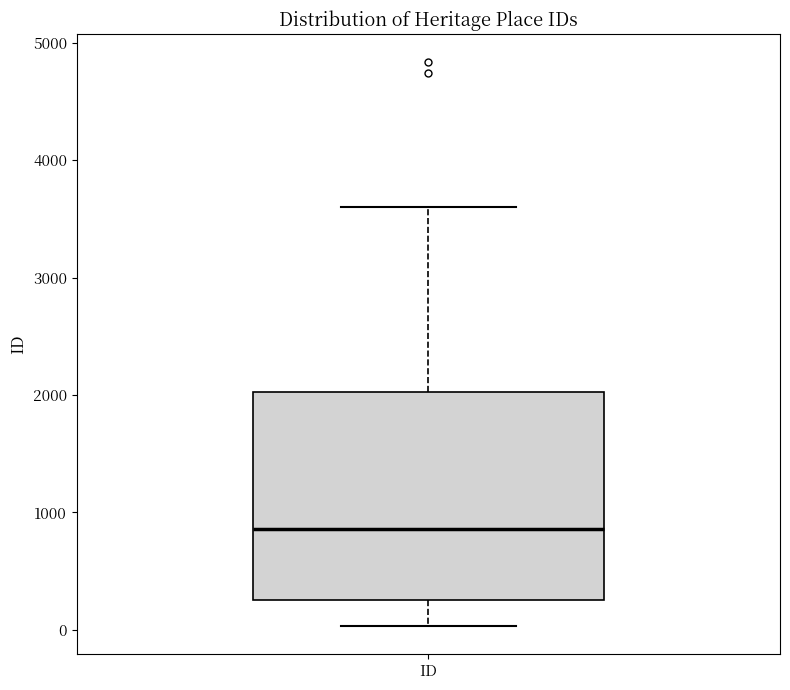

Where does the median line of the box for ID sit on the y-axis? The values are not printed on the chart, so give them approximately, as read against the axis.

900